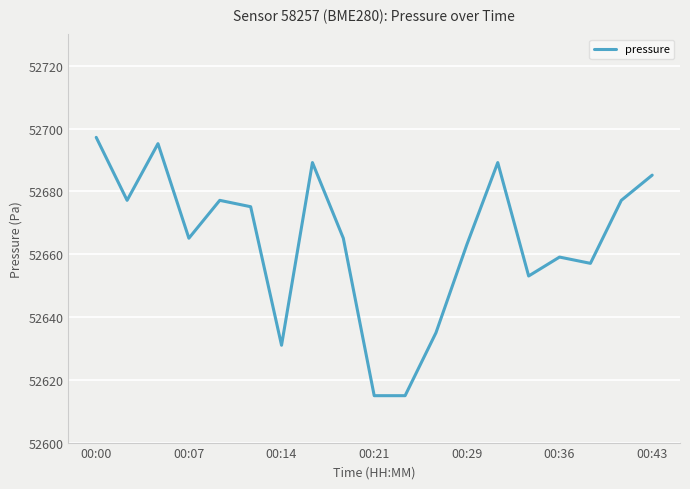

What is the sum of all values?

1000621.0